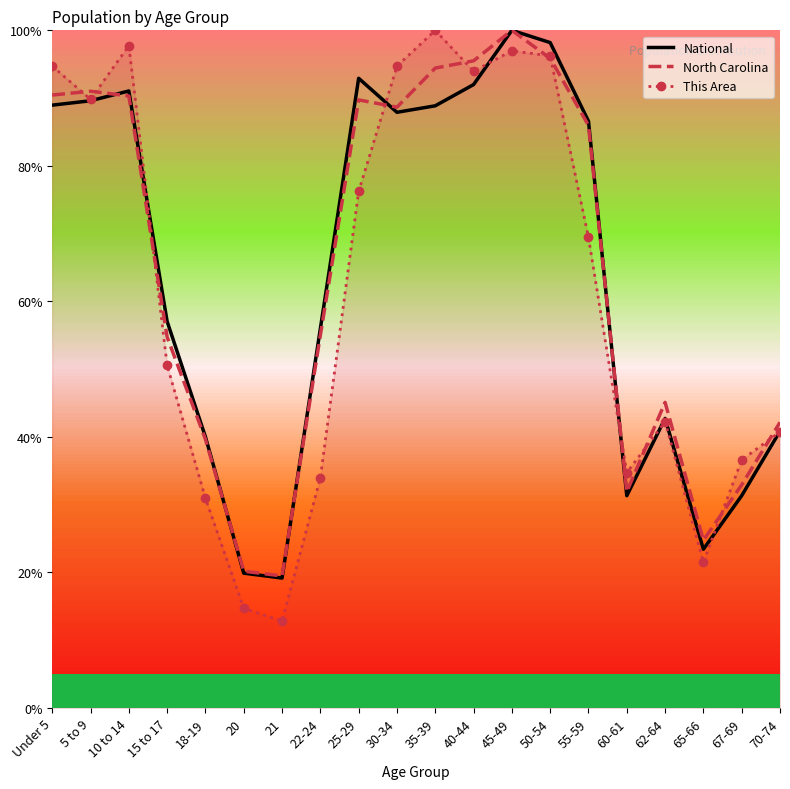

Between 35-39 and 65-66, which series saw the biggest shift?

This Area